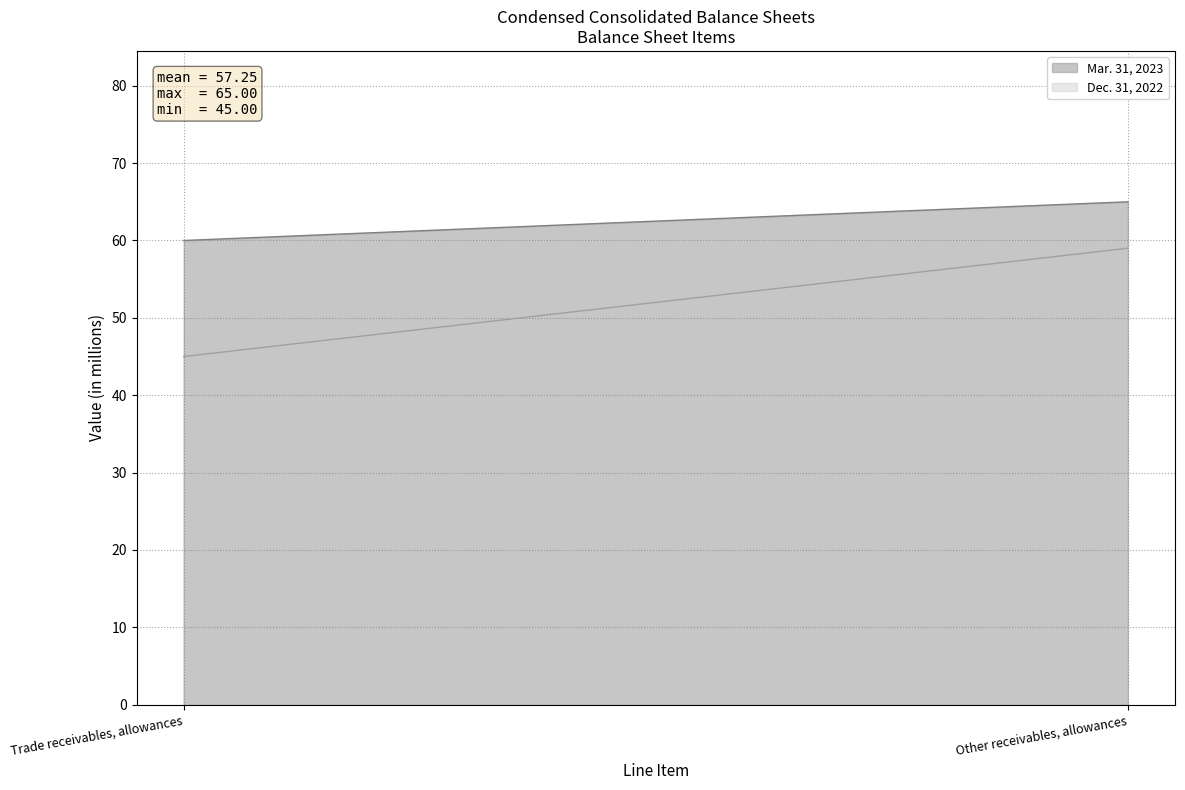

The Mar. 31, 2023 series shows 60 at Trade receivables, allowances. True or false?

True